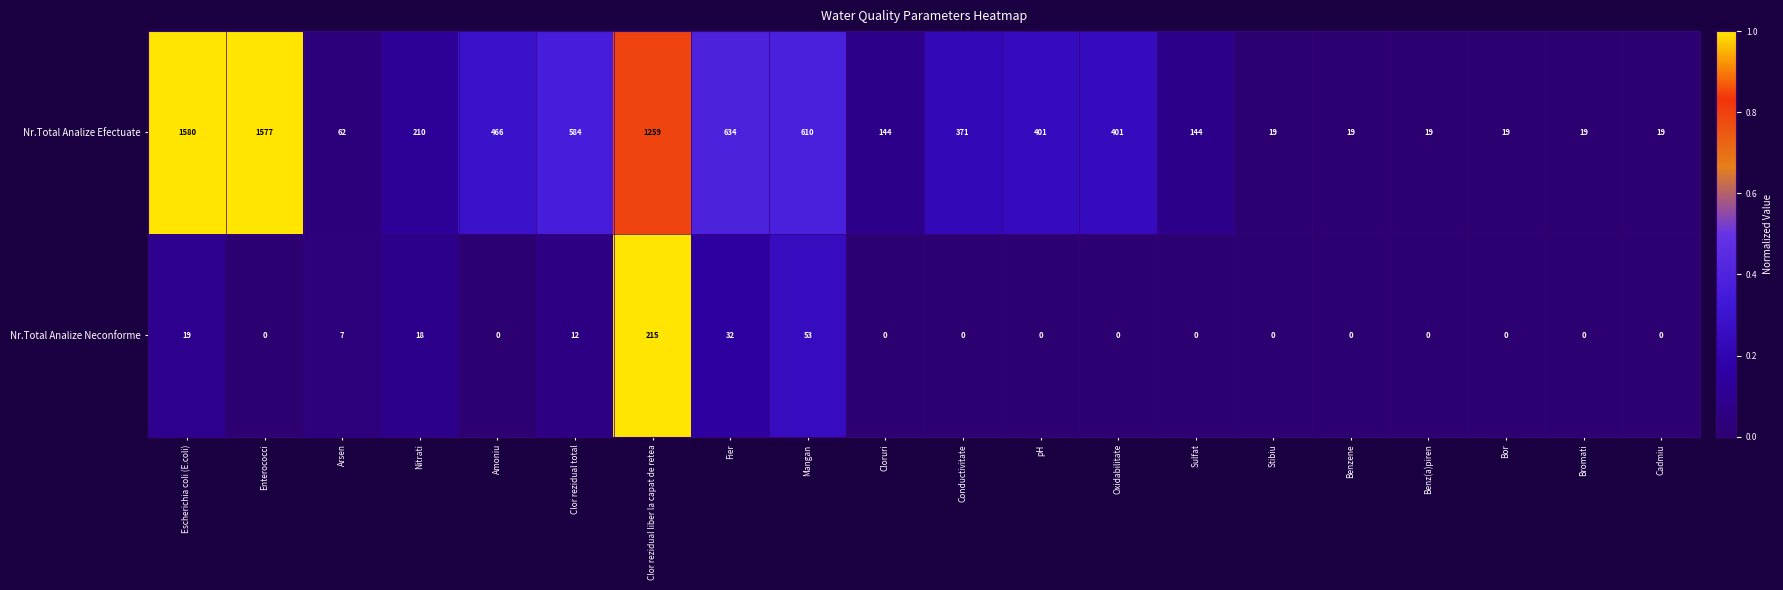

What is the approximate value of Nr.Total Analize Efectuate at Sulfat?

144